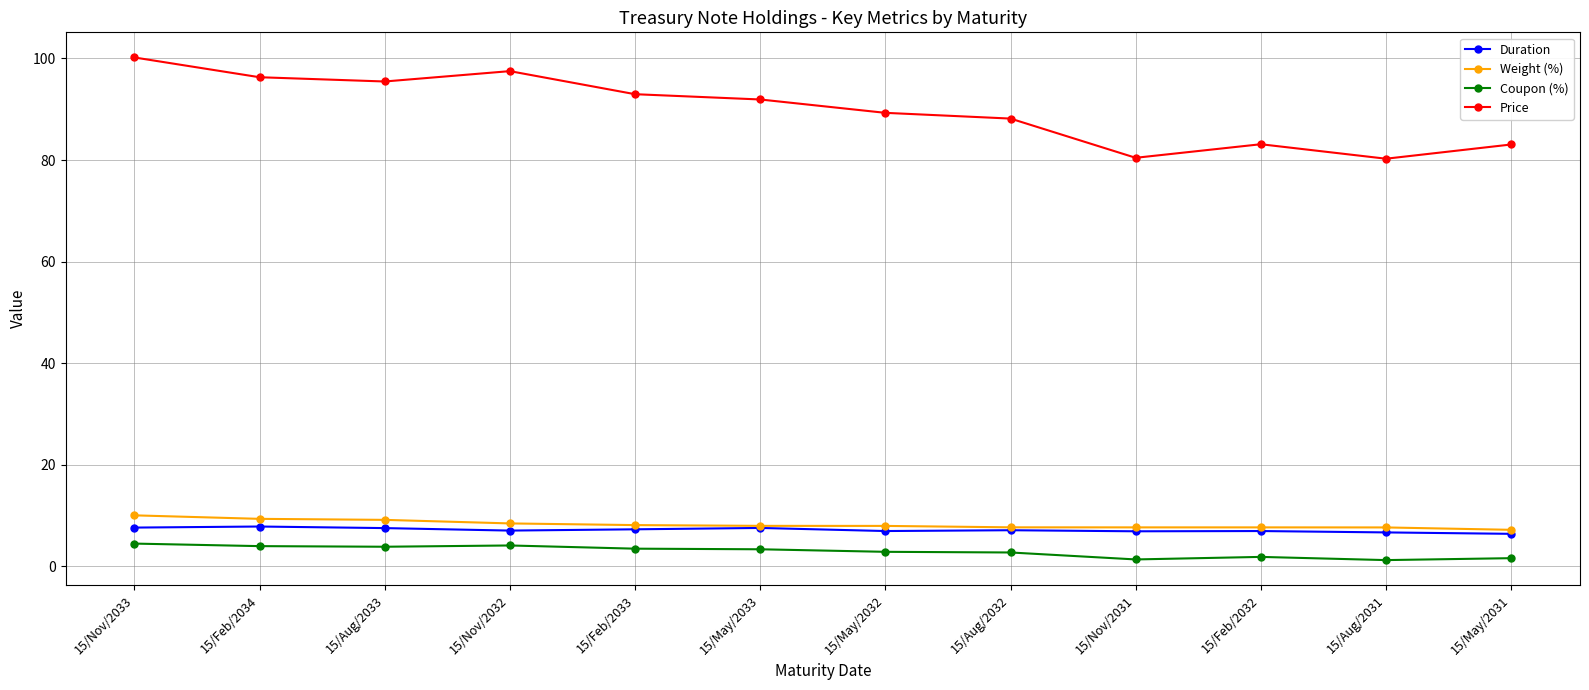

What is the lowest value of the Weight (%) series?

7.2